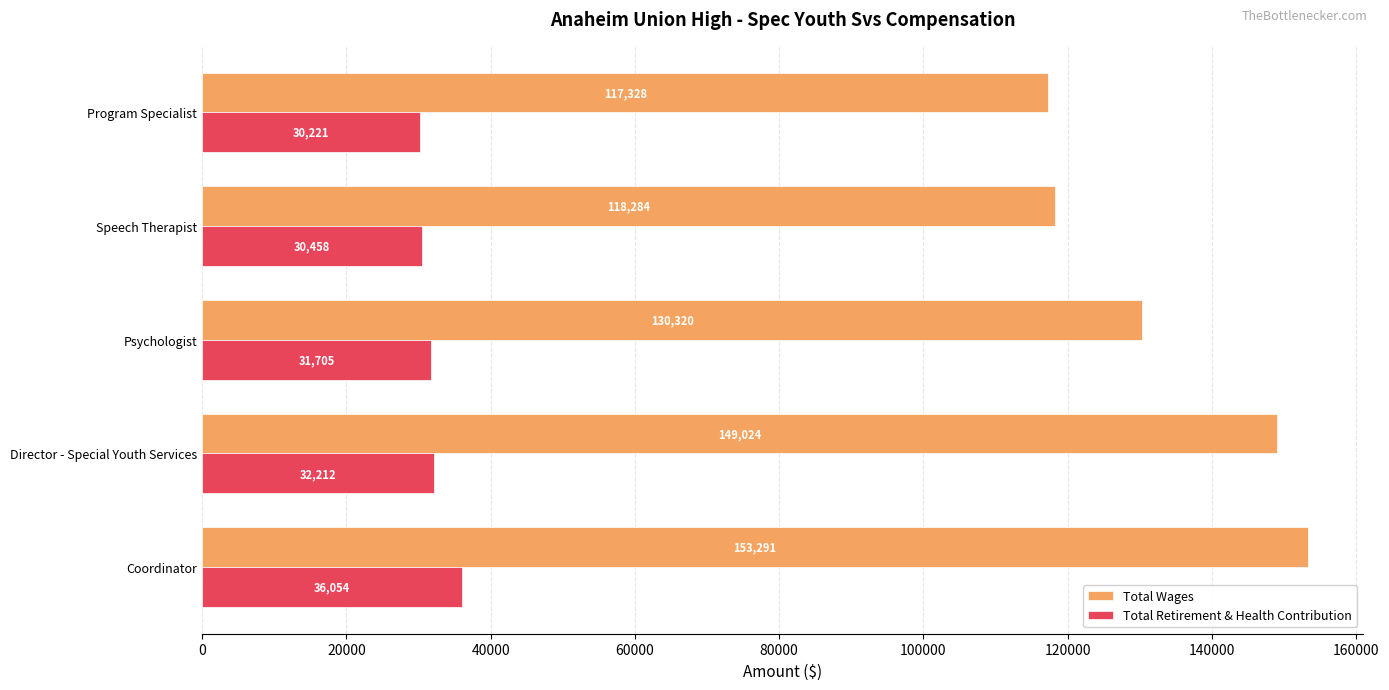

At how many categories does at least one series exceed 132192?

2